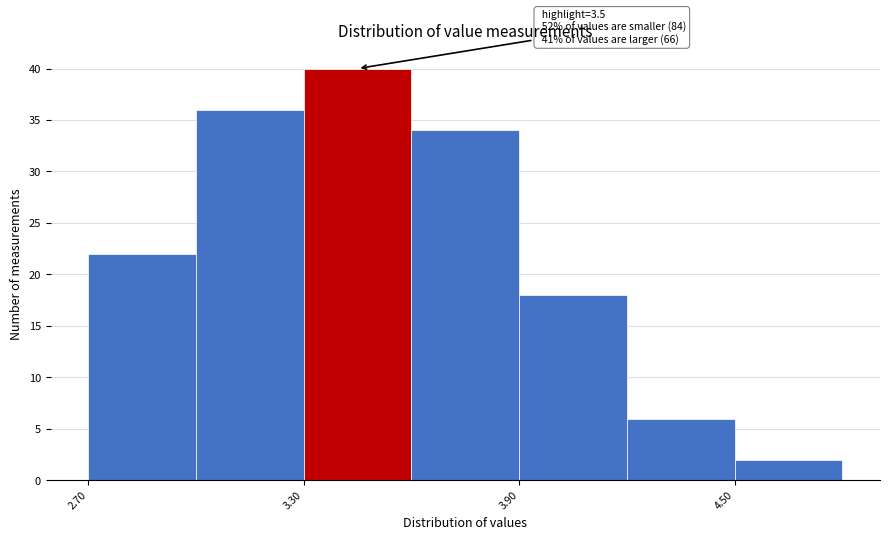

Read against the x-axis, roughly where is the centre of the tallest bar?

3.5